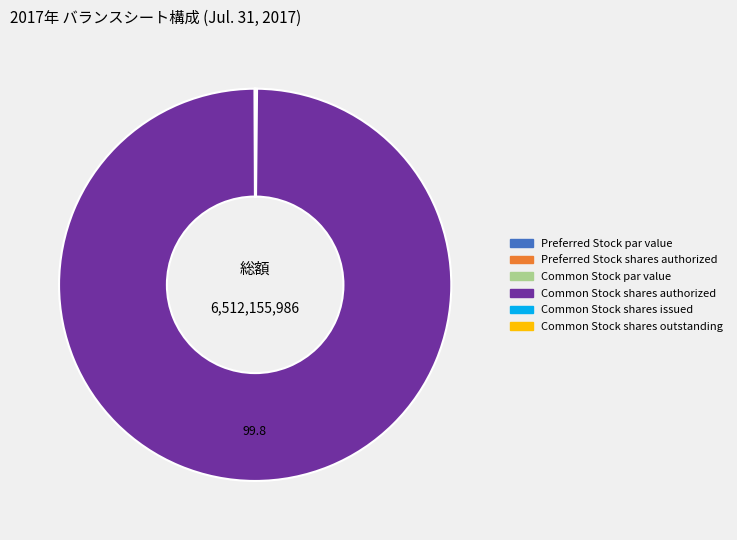

Is there a majority slice in this chart?

Yes